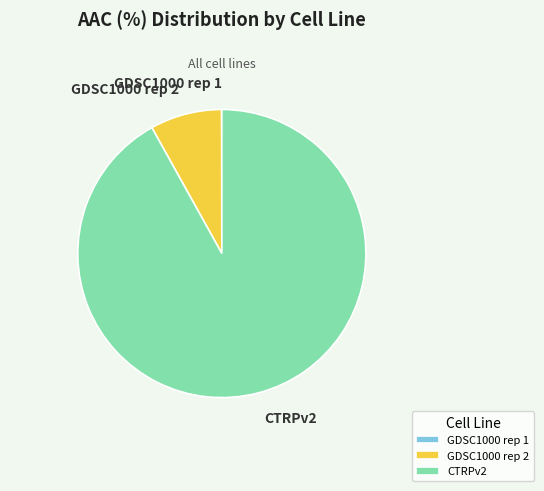

Which slice is the largest?

CTRPv2